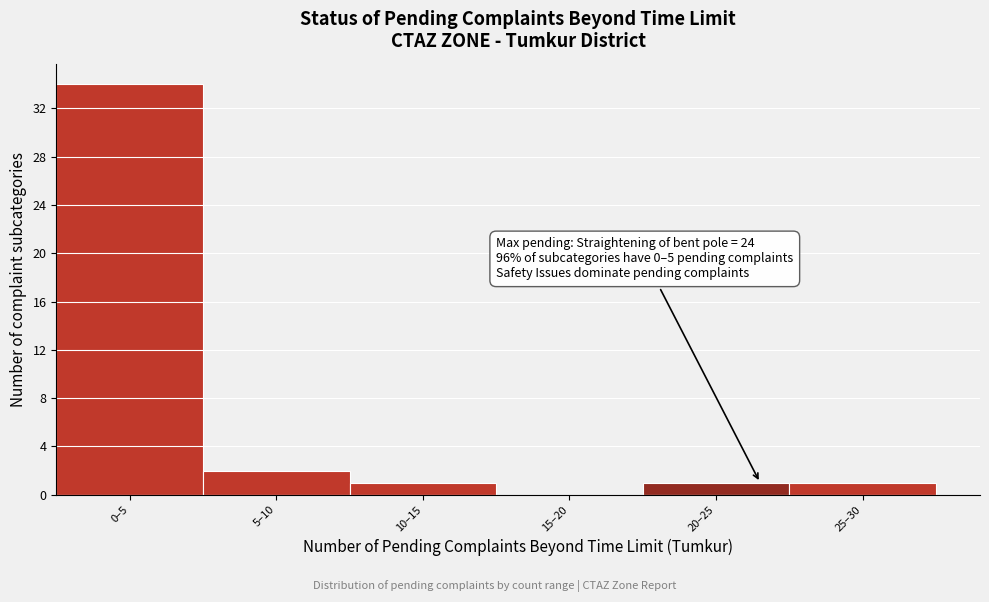

Reading left to right, list all the values displayed in this chart.

0–5=34	5–10=2	10–15=1	15–20=0	20–25=1	25–30=1